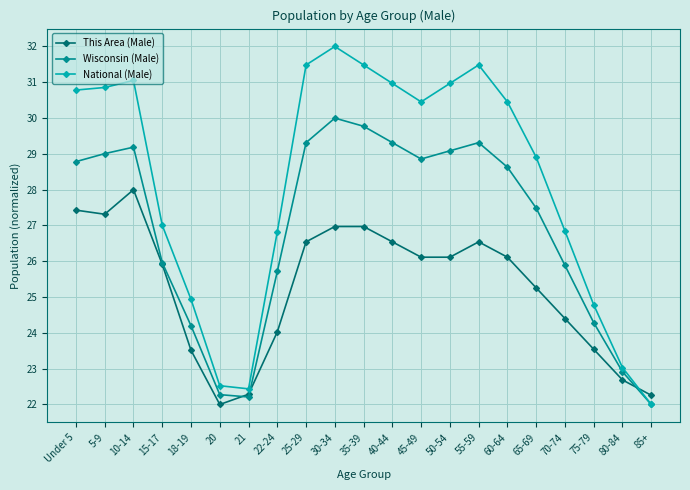

How many data points in National (Male) are above 30?

11